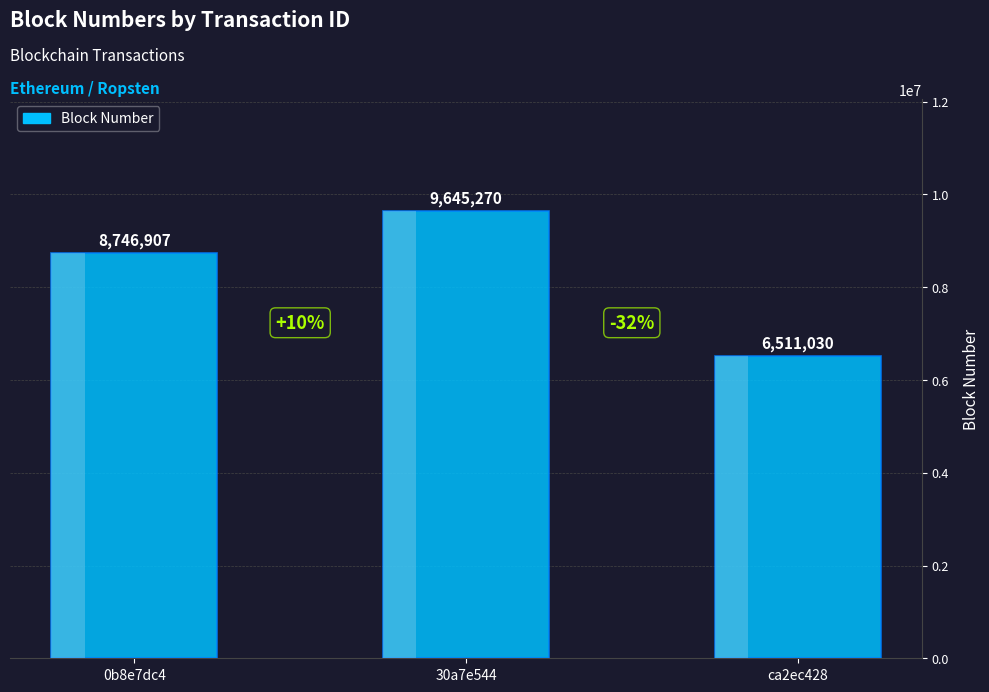

Reading left to right, extract all data points from this chart.

8746907	9645270	6511030